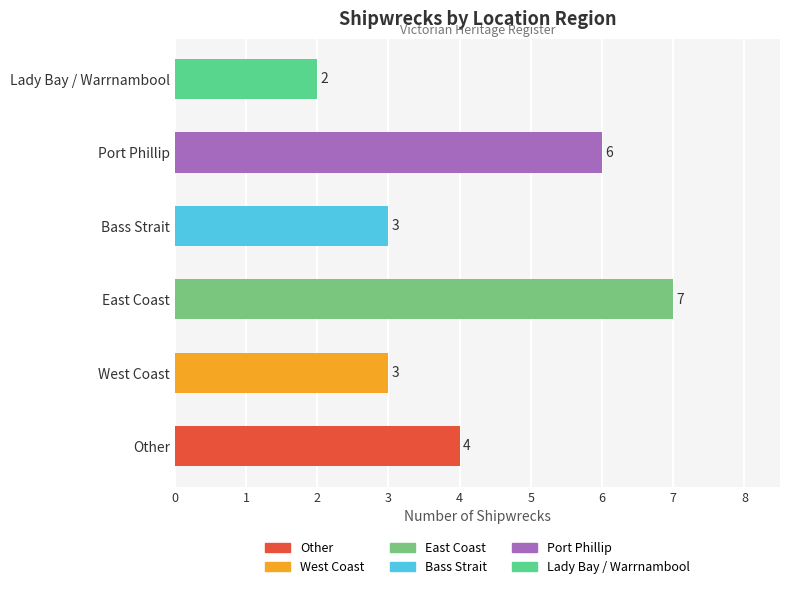

Reading top to bottom, transcribe all the data shown in this chart.

Lady Bay / Warrnambool=2	Port Phillip=6	Bass Strait=3	East Coast=7	West Coast=3	Other=4